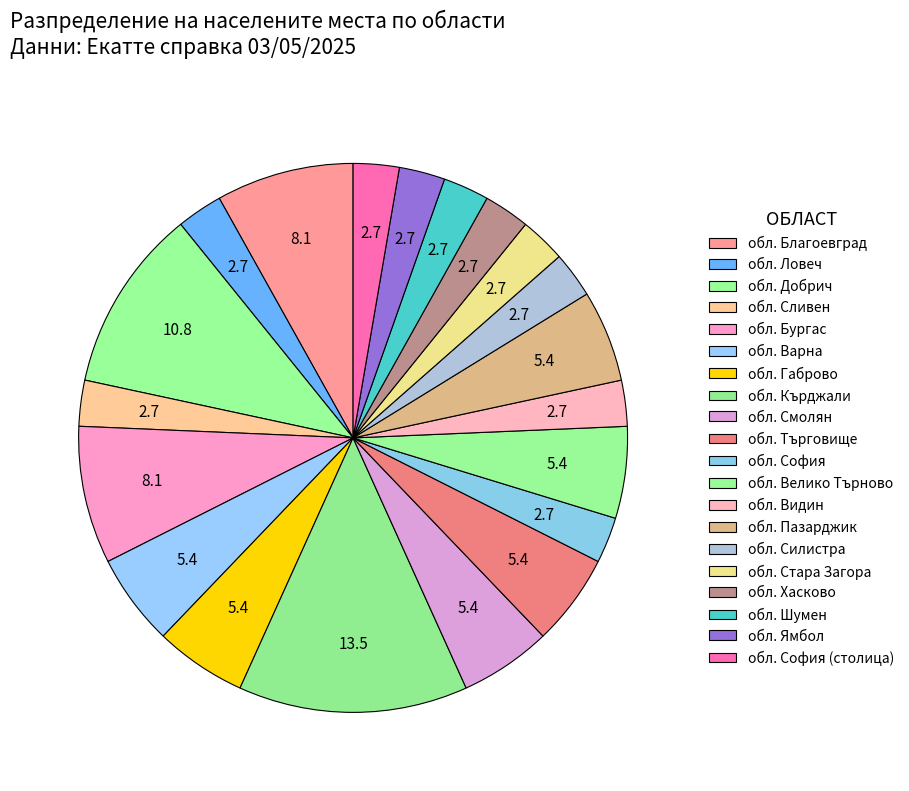

How many slices are in this pie chart?

20